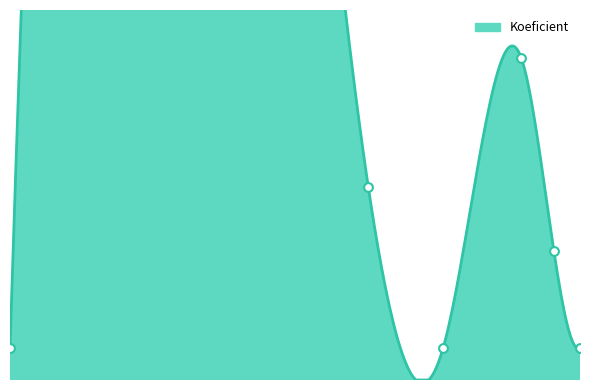

Which has a higher value, 2013-08-30 or 2013-09-07?

2013-08-30